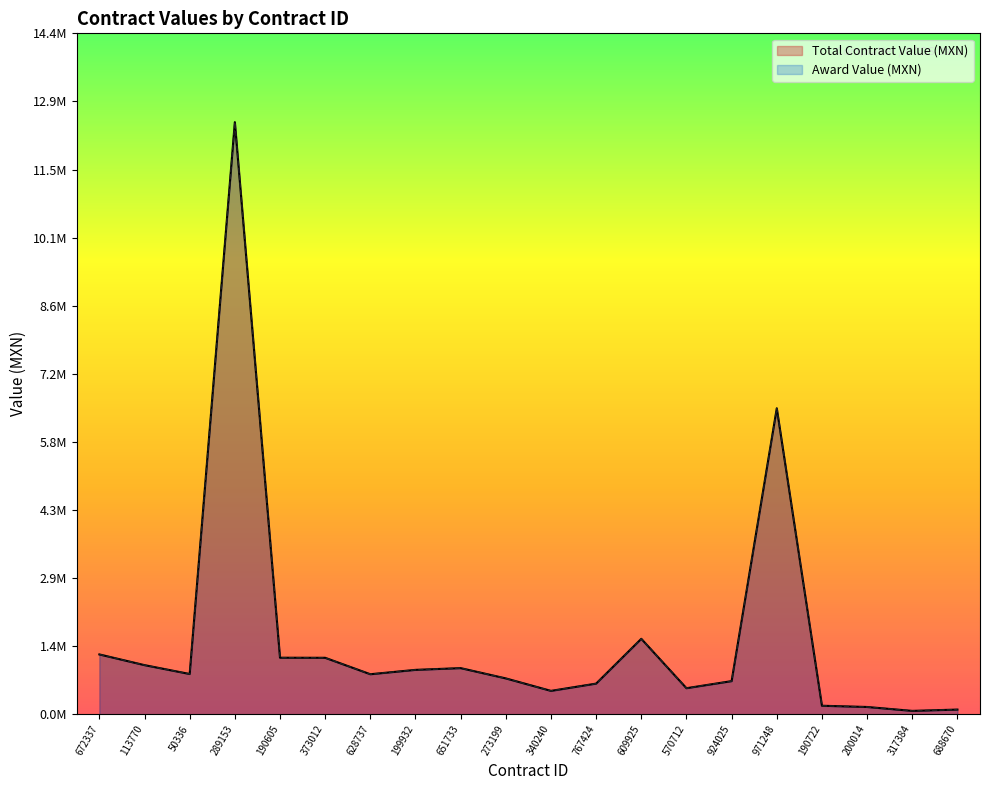

What is the difference between the Award Value (MXN) values at 609925 and 273199?

836223.1